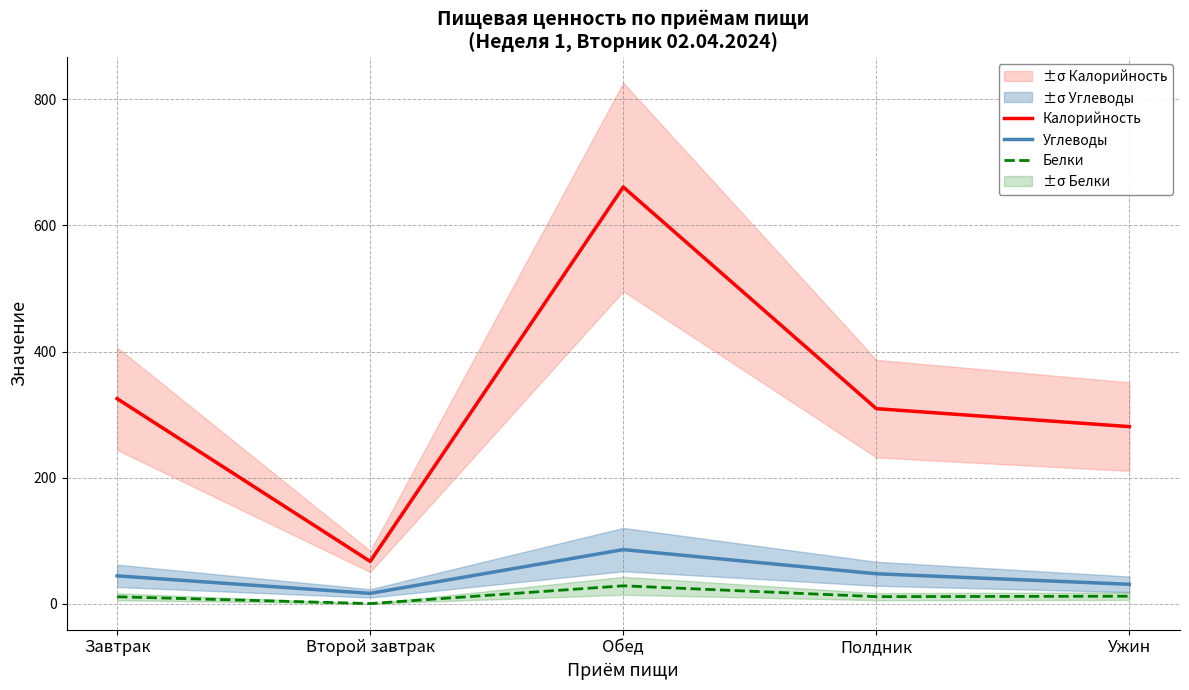

True or false: Углеводы and Белки cross at least once.

False